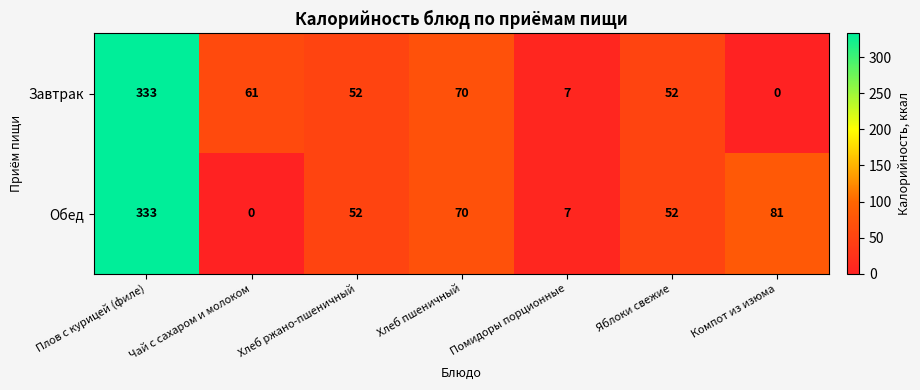

Count the number of data series in this chart.

2